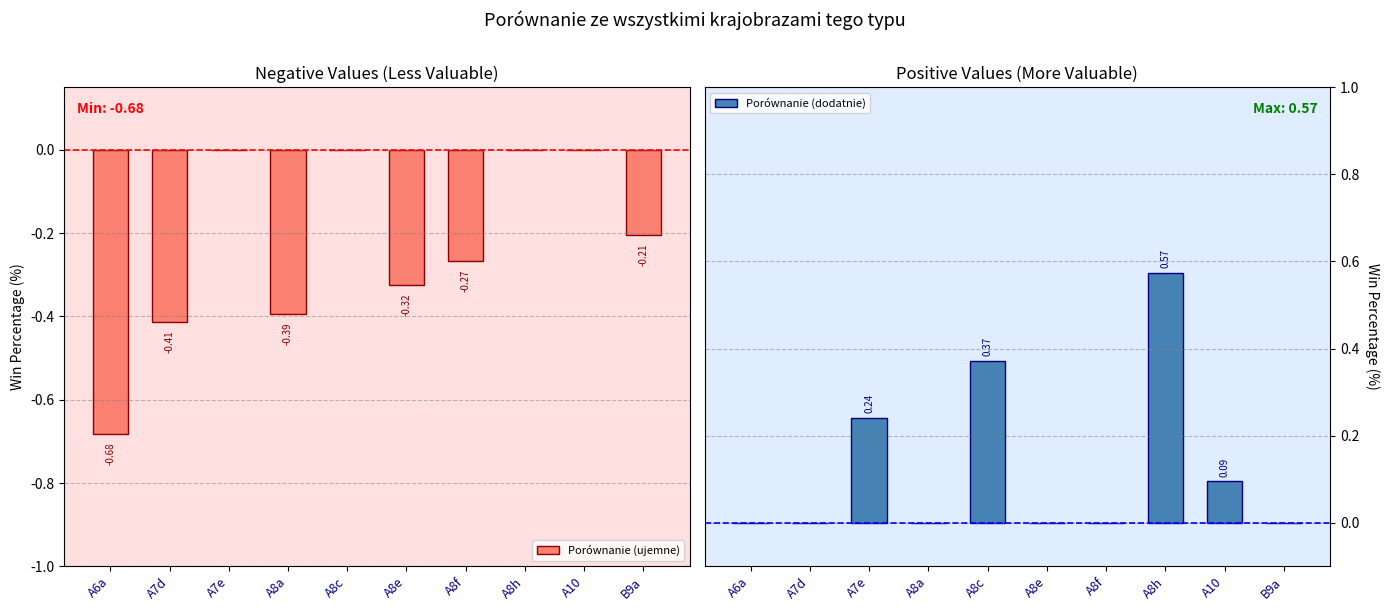

The Porównanie (ujemne) series shows 0.0 at A8h. True or false?

True